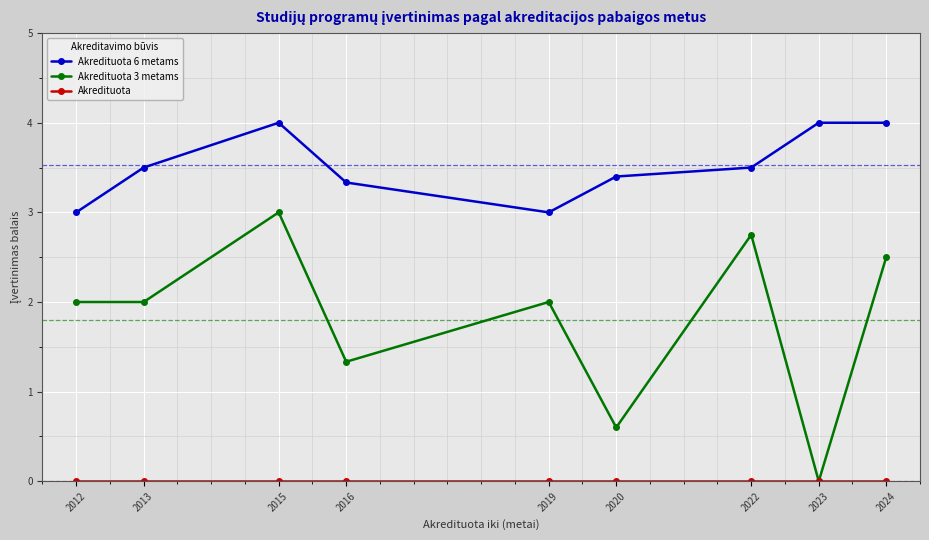

At which category is the sum across all series the highest?

2015